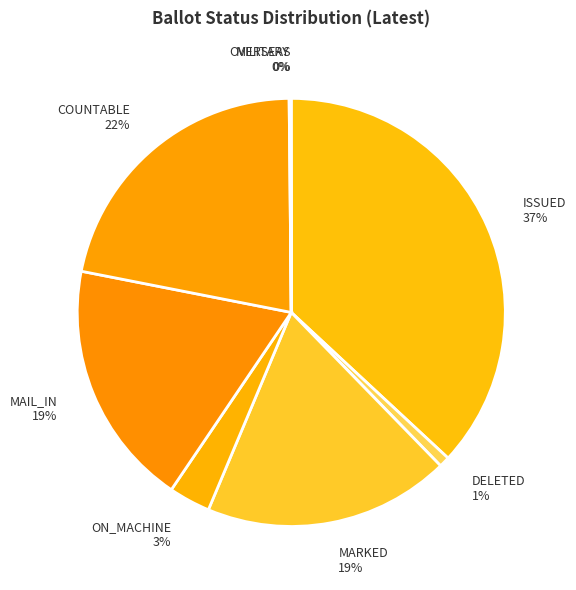

Do ON_MACHINE and DELETED together represent more than half of the pie?

No